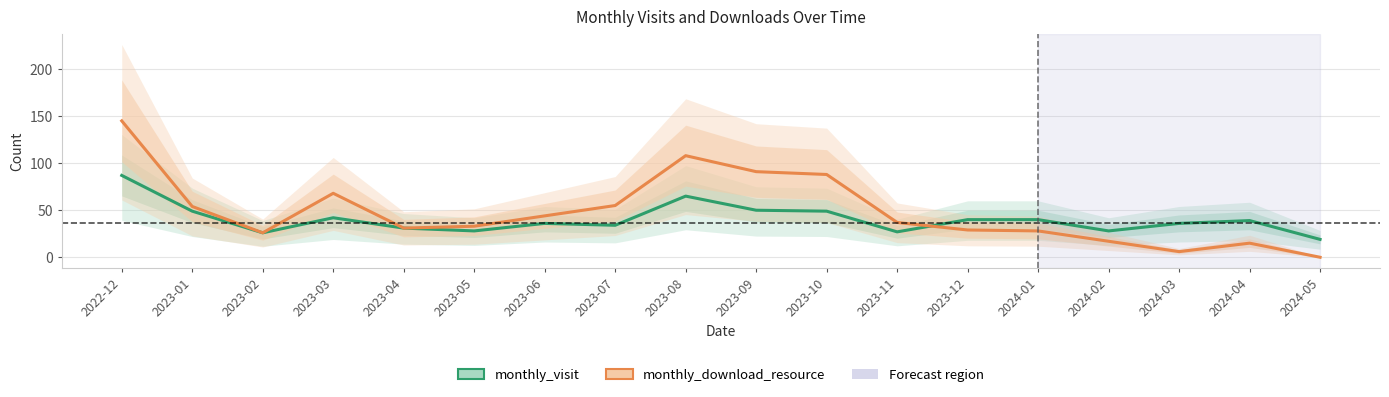

What value does the monthly_download_resource series have at 2023-02, to the nearest 10?

30